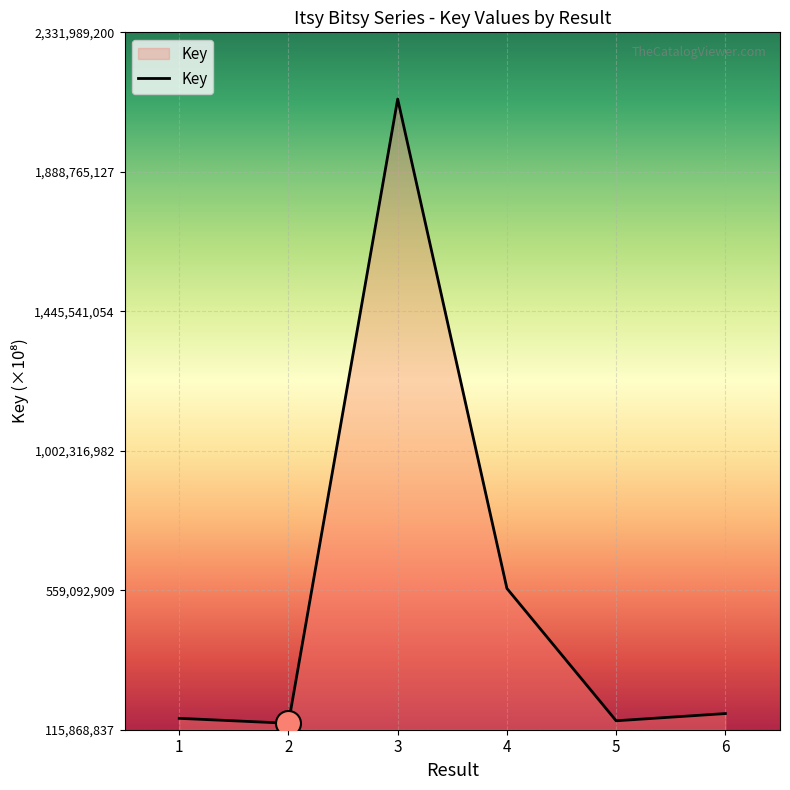

What is the change in value from 4 to 6?

-397606363